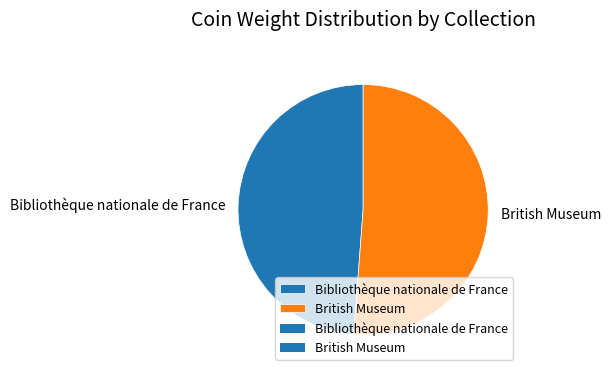

How many slices are in this pie chart?

2